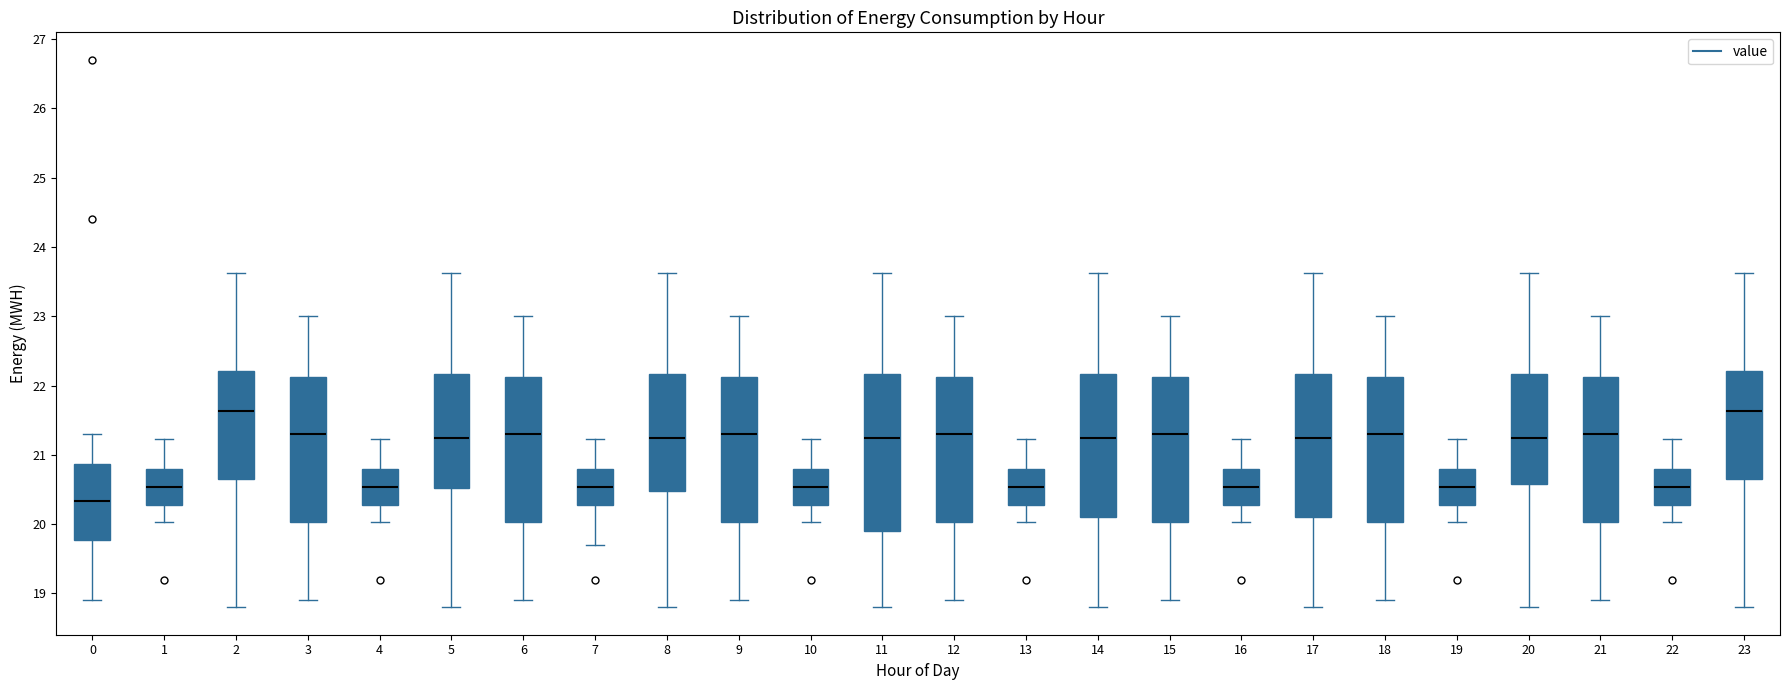

Which box is the tallest, from its lower edge to its upper edge?

11